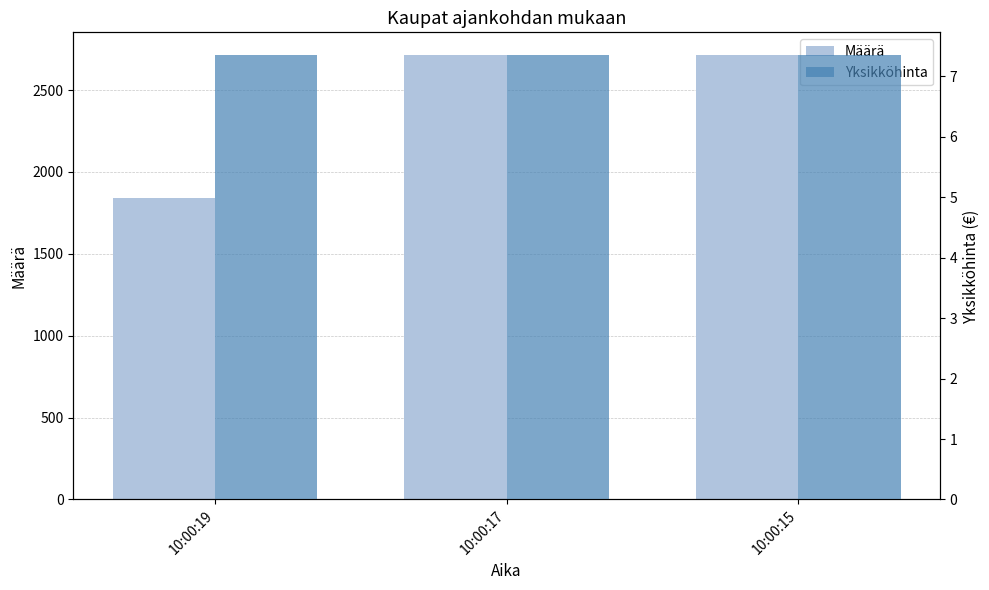

What is the value of the Määrä bar at the 1st from the left?

1844.0